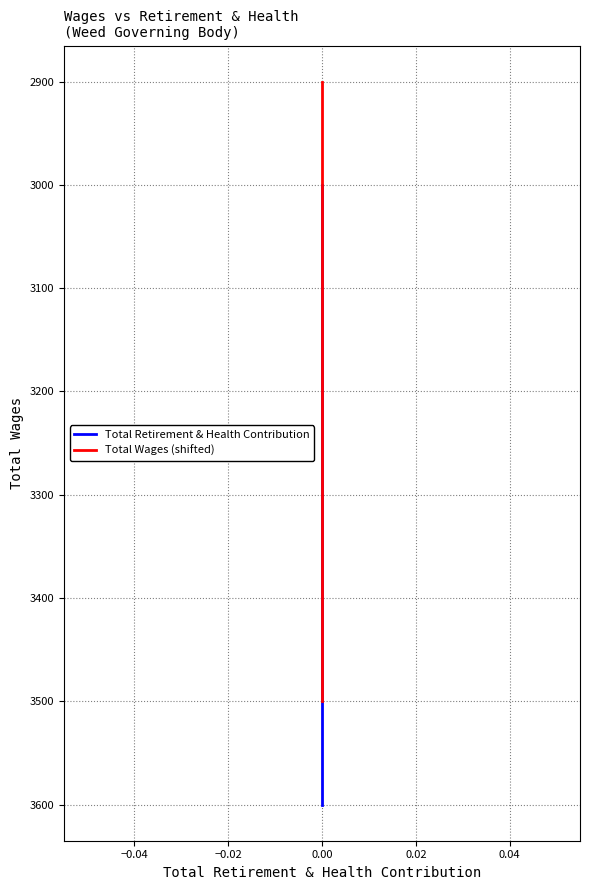

Rank the series at 0.00 from highest to lowest value.

Total Retirement & Health Contribution, Total Wages (shifted)